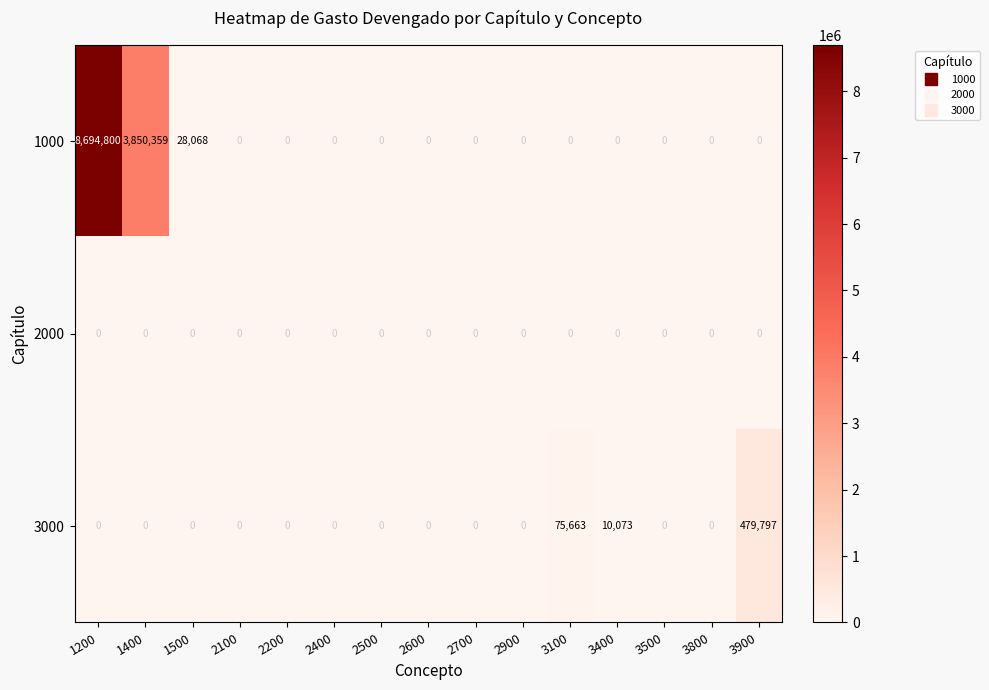

Rank the series by their maximum value, from lowest to highest.

2000, 3000, 1000